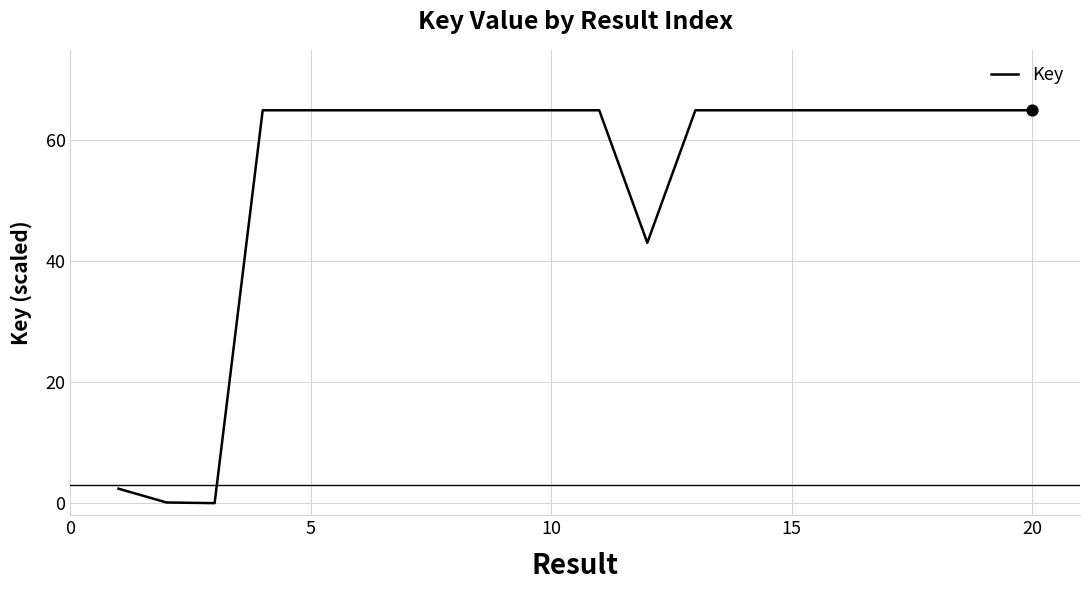

What is the greatest value displayed?

65.0